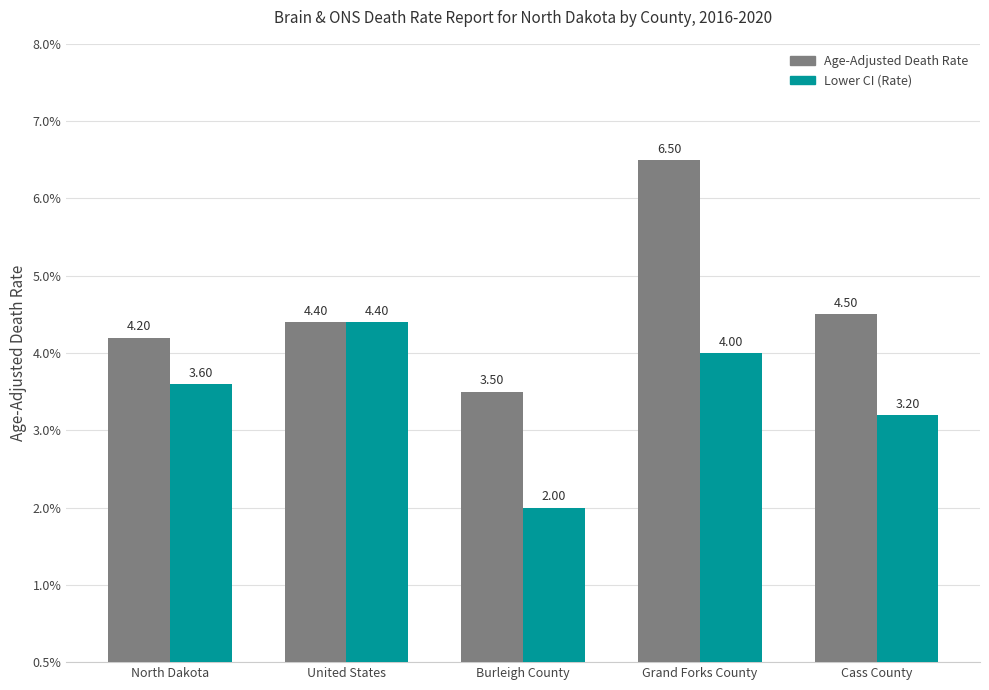

At which label does Lower CI (Rate) first exceed 3?

North Dakota